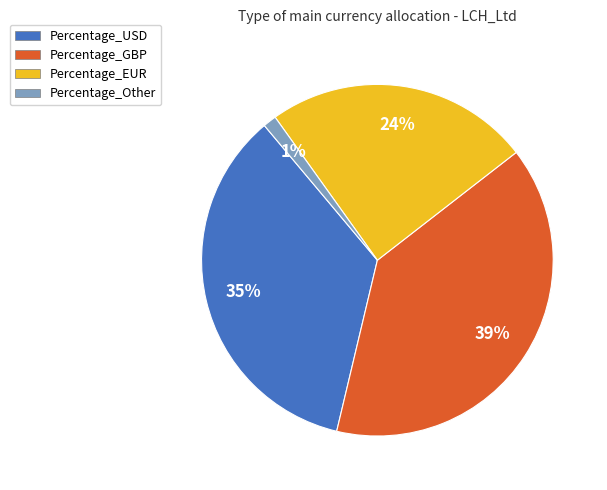

Which has a higher value, Percentage_Other or Percentage_GBP?

Percentage_GBP